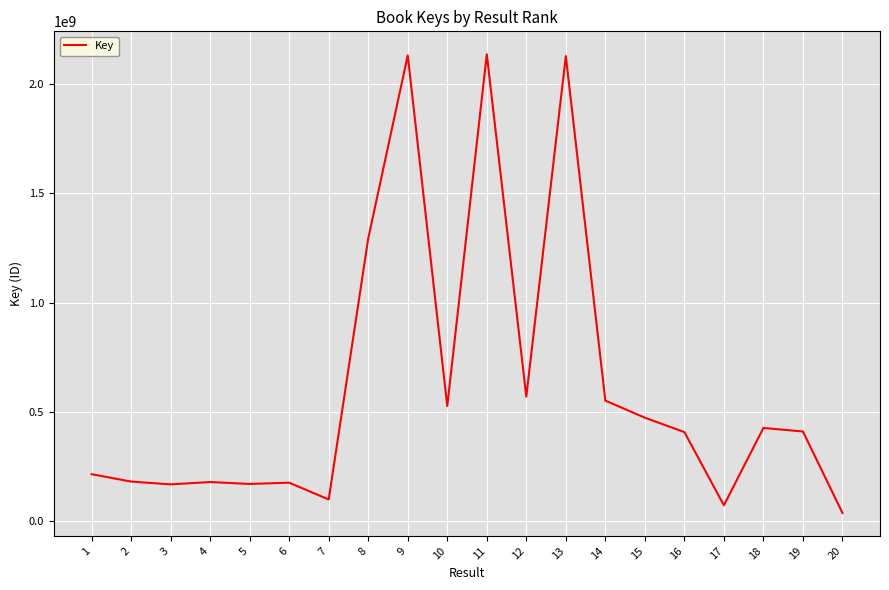

What value does the data have at 4, to the nearest 10?

179838590